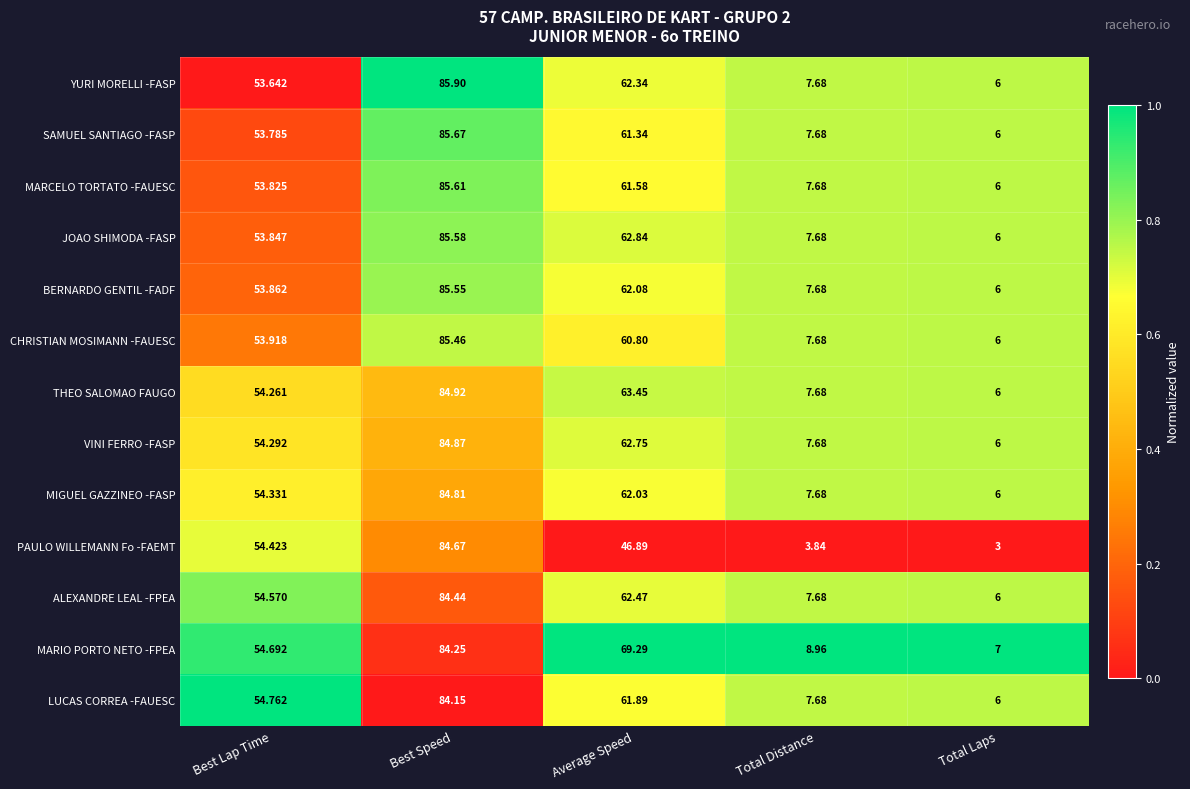

Which label corresponds to the smallest value in the chart?

Total Laps